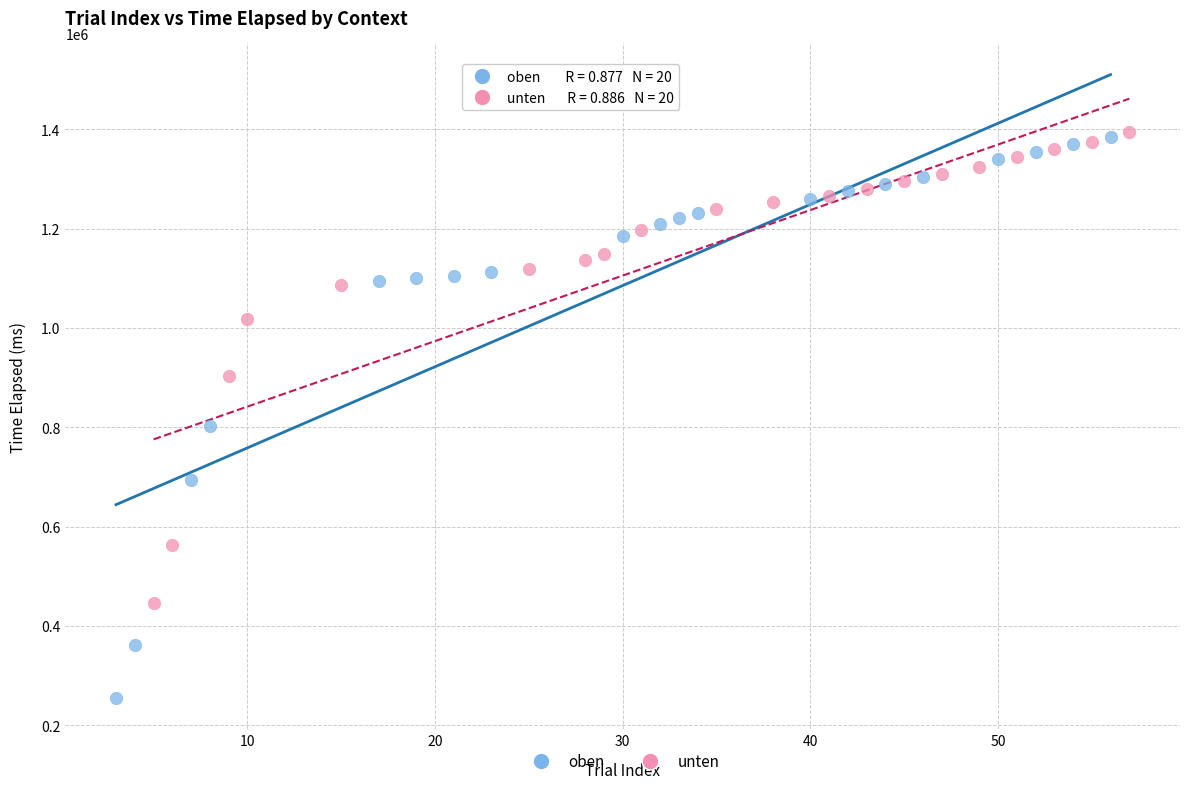

Which series has the widest spread of Y values?

oben